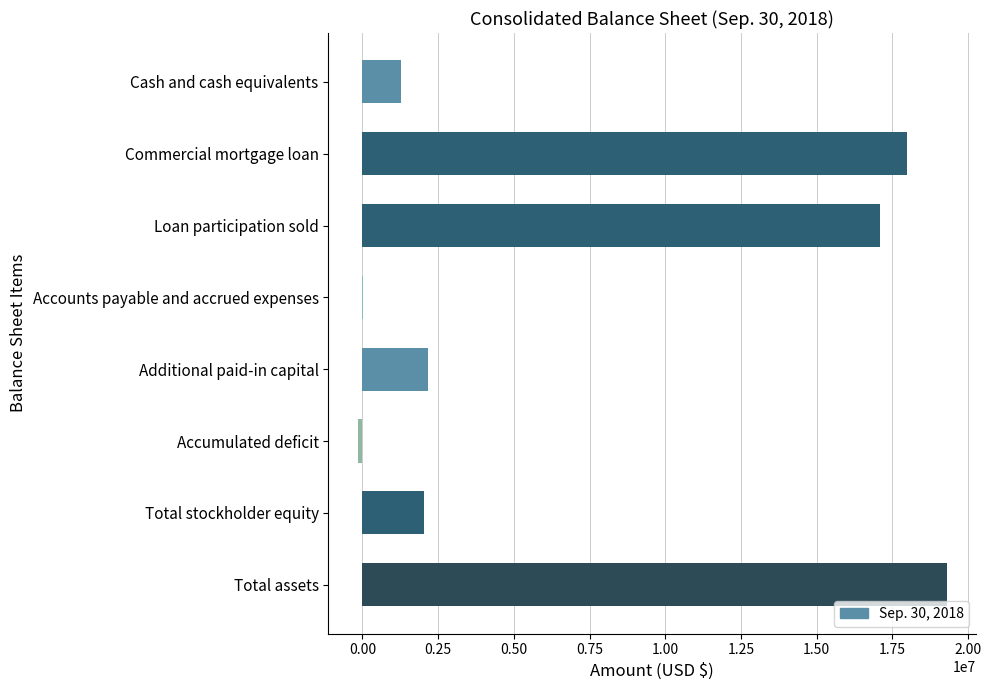

What is the sum of the values at Loan participation sold and Cash and cash equivalents?

18371797